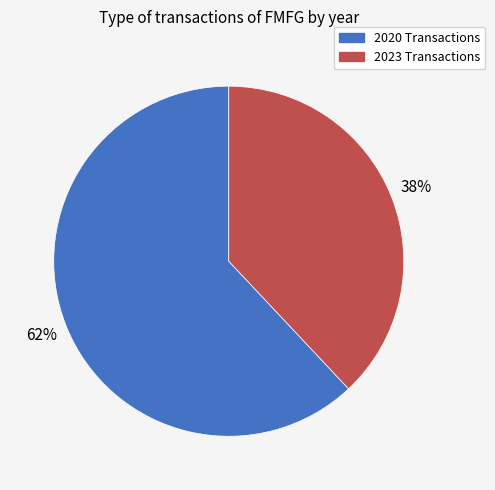

To the nearest percent, what is the difference between the largest and smallest slice percentages?

24%